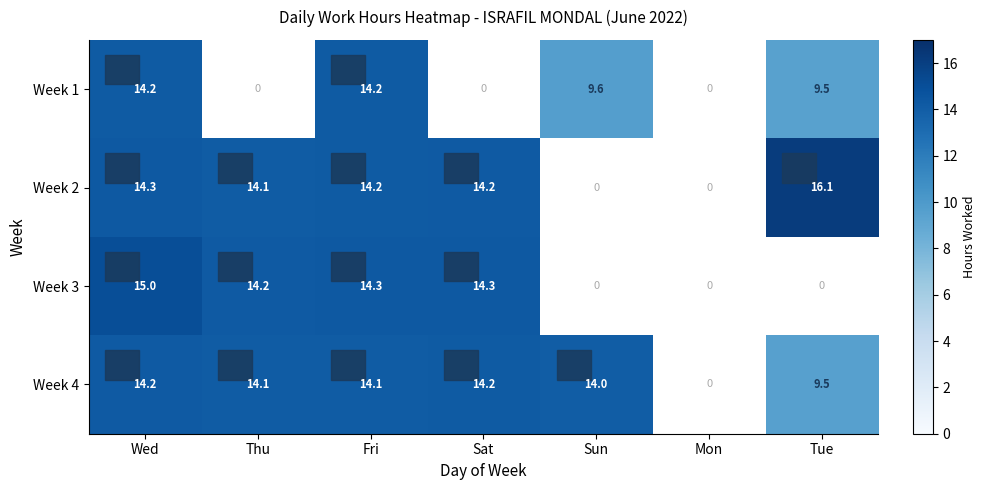

What is the sum of all Week 1 values?

47.5